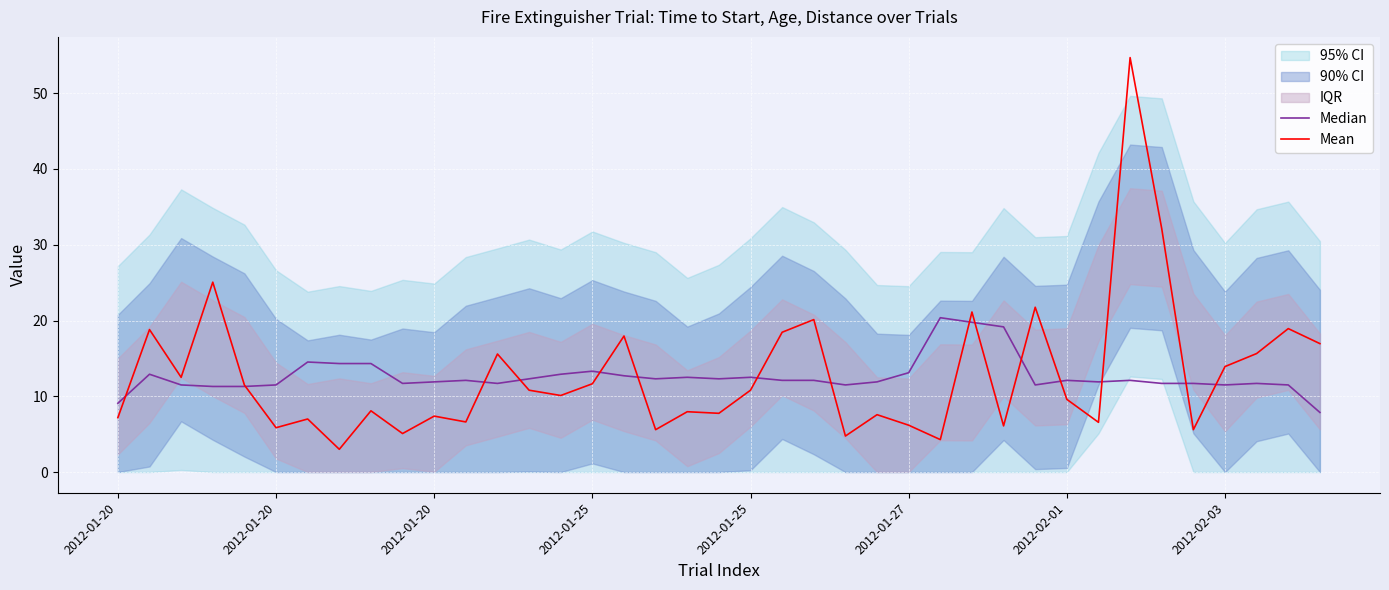

What is the average value of the Median series?

12.6